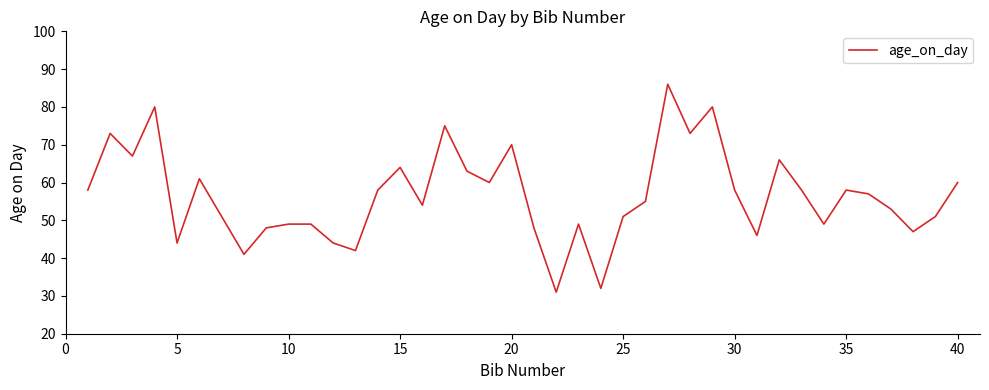

What is the difference between the maximum and minimum values?

55